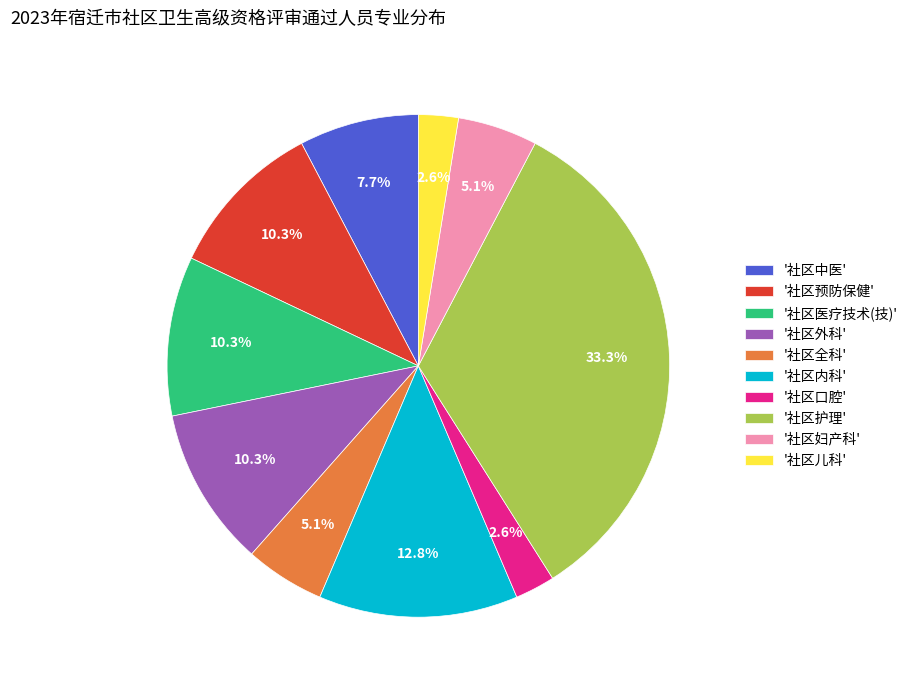

How many slices are in this pie chart?

10